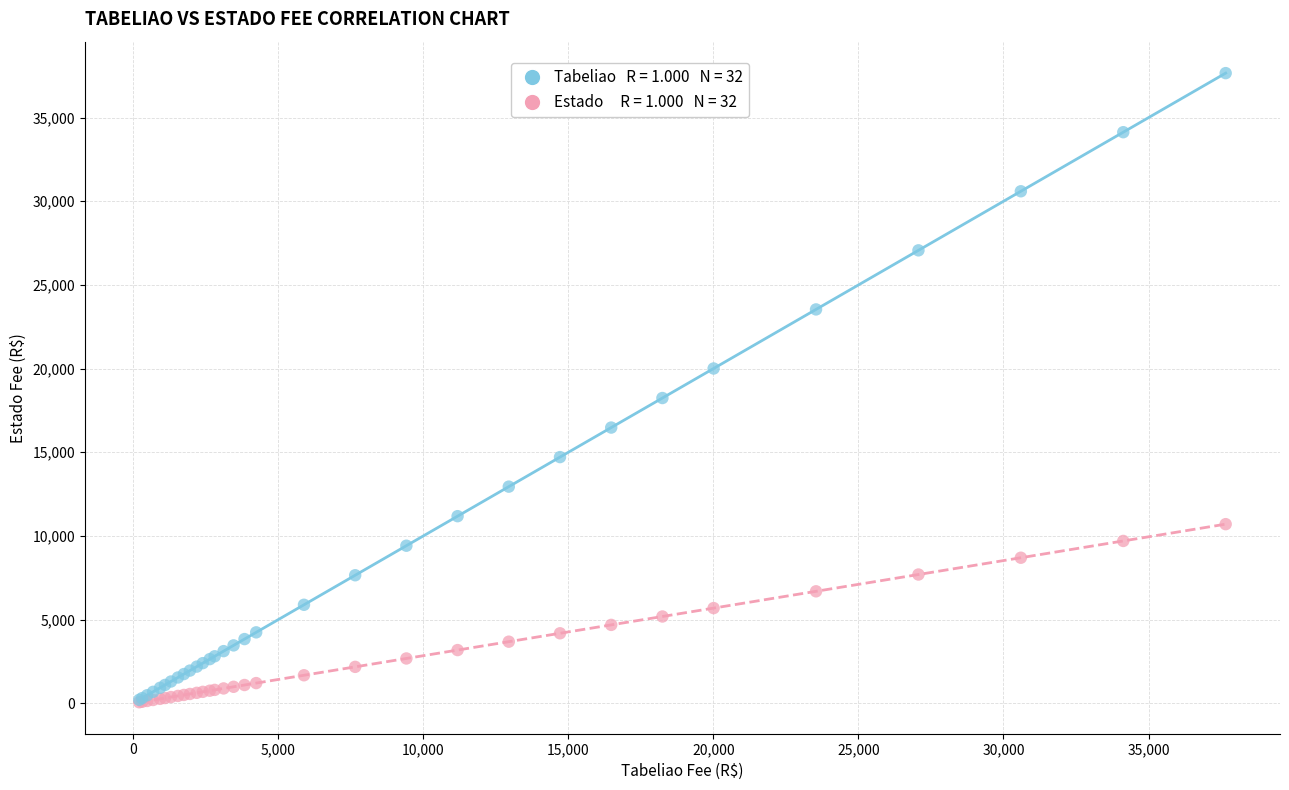

Across all series, what Y value is closest to 18859?

18241.7